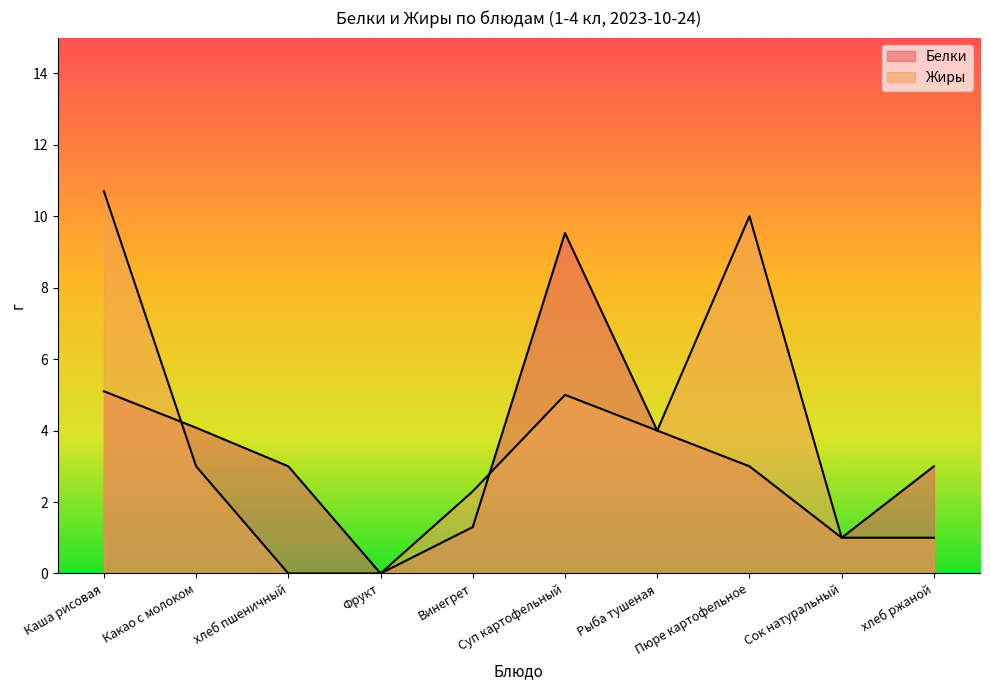

Reading left to right, transcribe all the data shown in this chart.

Белки: 5.1	4.1	3.0	0.0	1.3	9.5	4.0	3.0	1.0	3.0
Жиры: 10.7	3.0	0.0	0.0	2.3	5.0	4.0	10.0	1.0	1.0